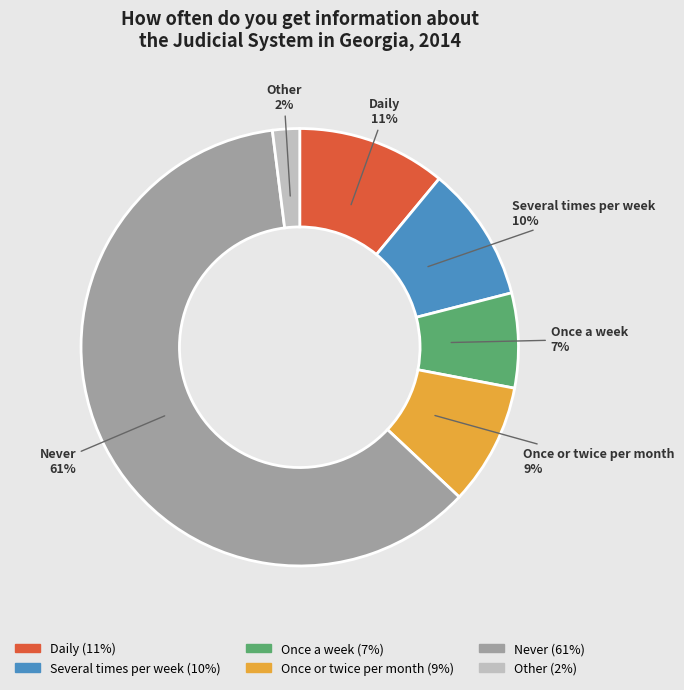

To the nearest percent, what is the difference between the largest and smallest slice percentages?

59%